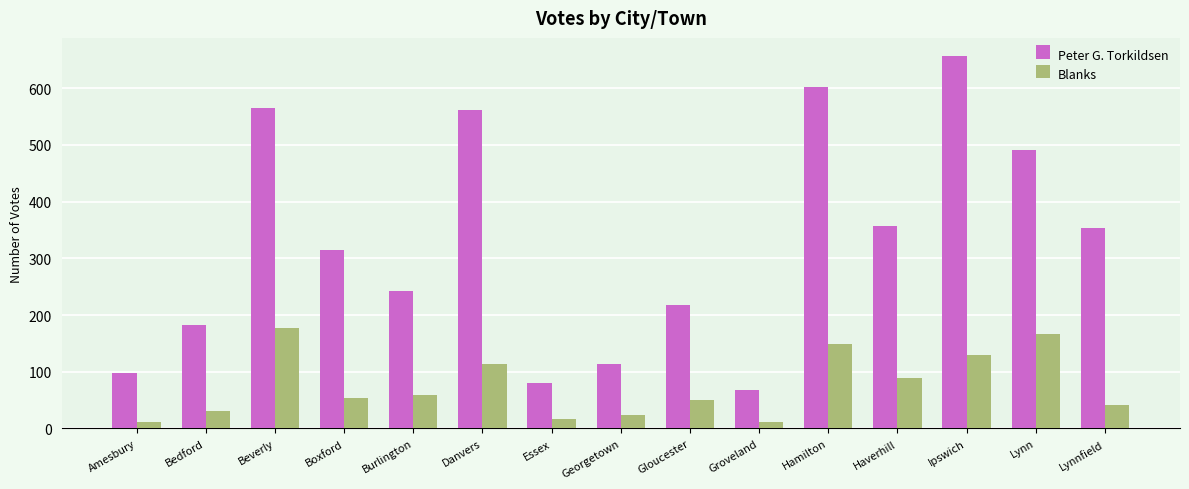

How many values in the Blanks series are below 54?

7